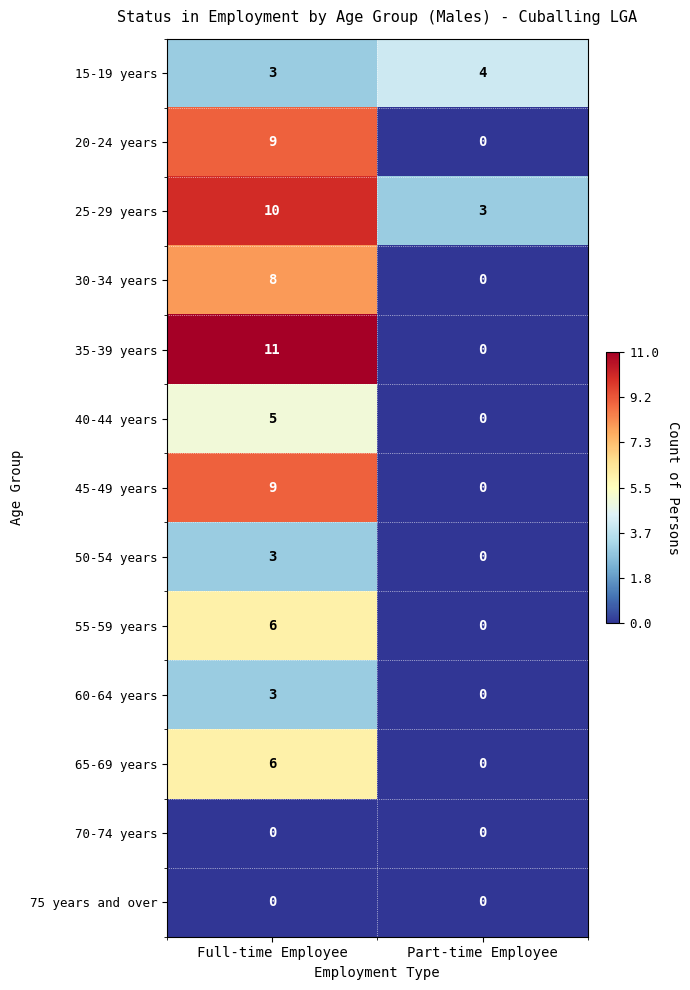

What is the approximate value of 45-49 years at Full-time Employee?

9